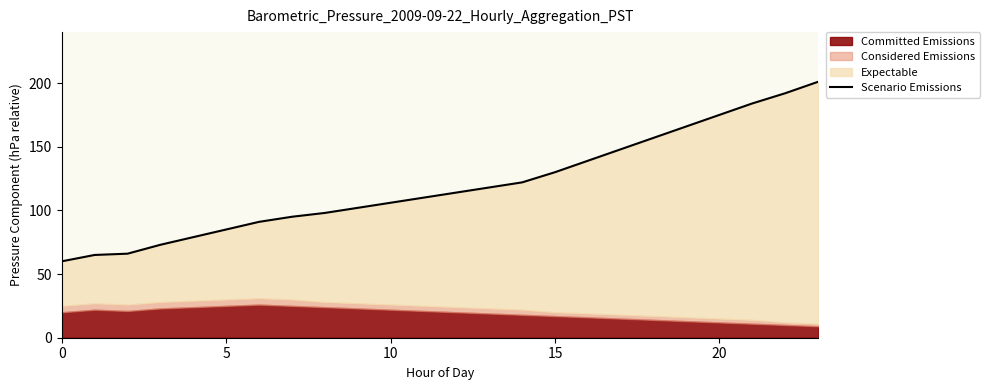

What is the greatest value displayed?

201